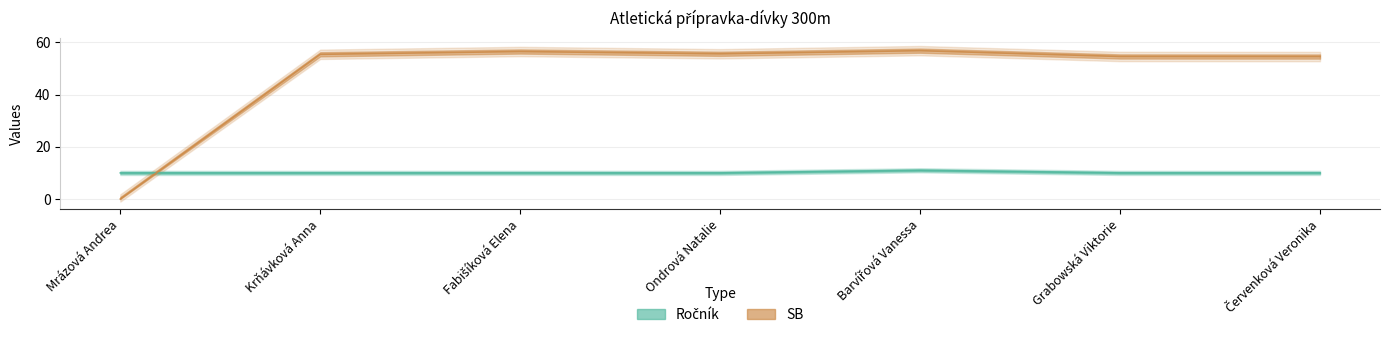

Which series ends up on top after the final intersection of Ročník and SB?

SB